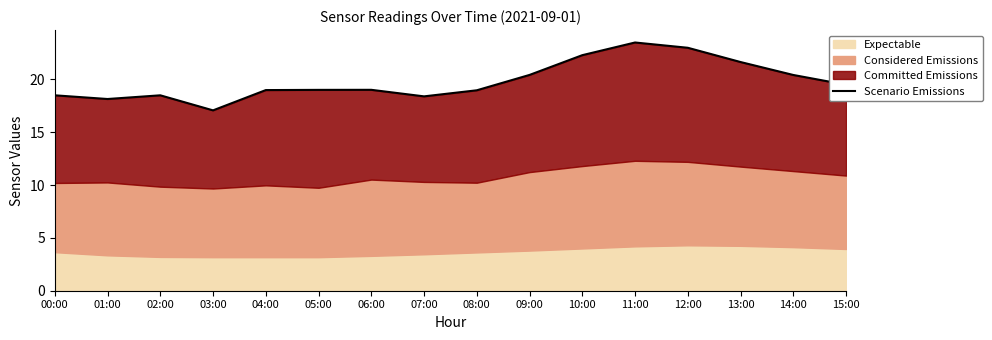

What is the change in value from 05:00 to 14:00?

+1.4